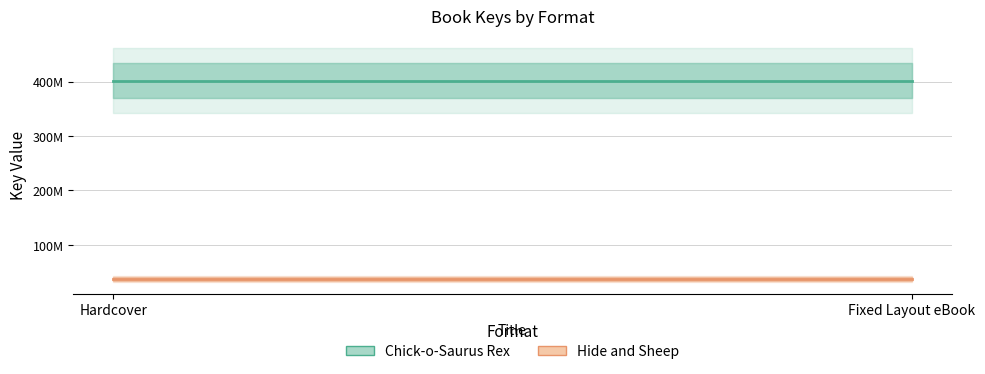

List the series in order of their overall mean, highest first.

Chick-o-Saurus Rex, Hide and Sheep